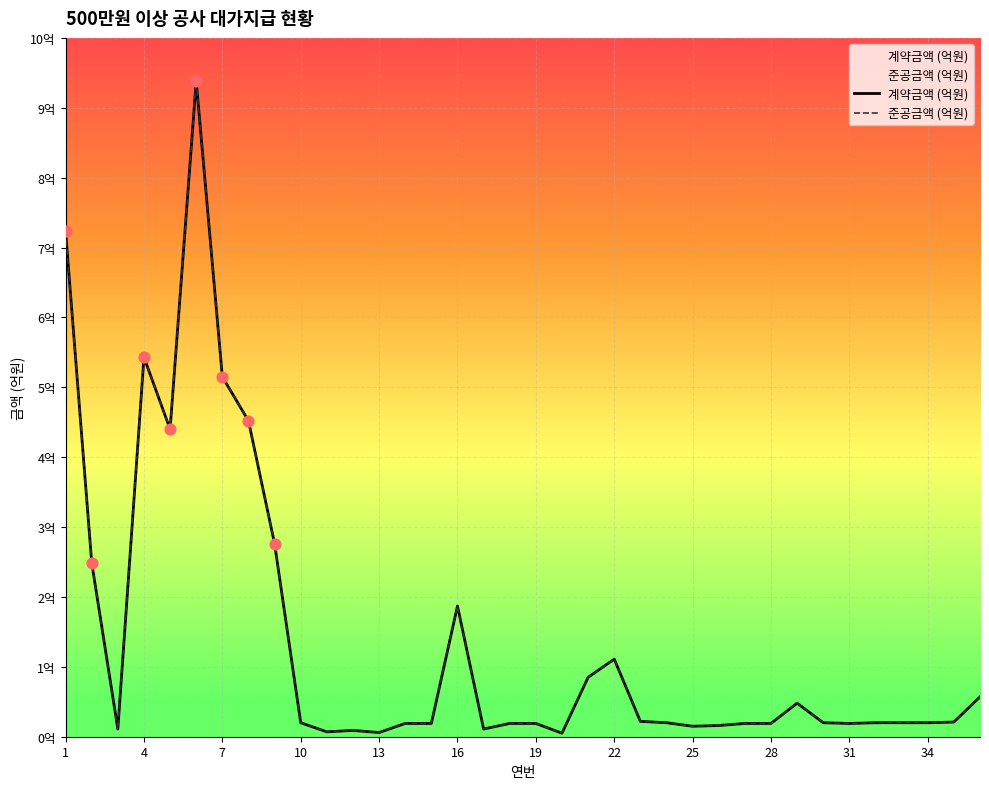

What are all the series names shown in the legend?

계약금액 (억원), 준공금액 (억원)